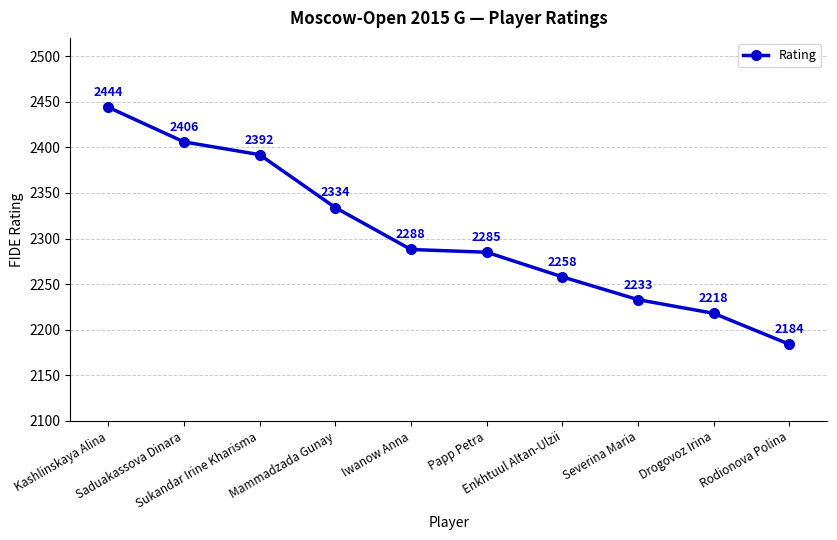

Does the chart display data point markers on the line(s)?

Yes